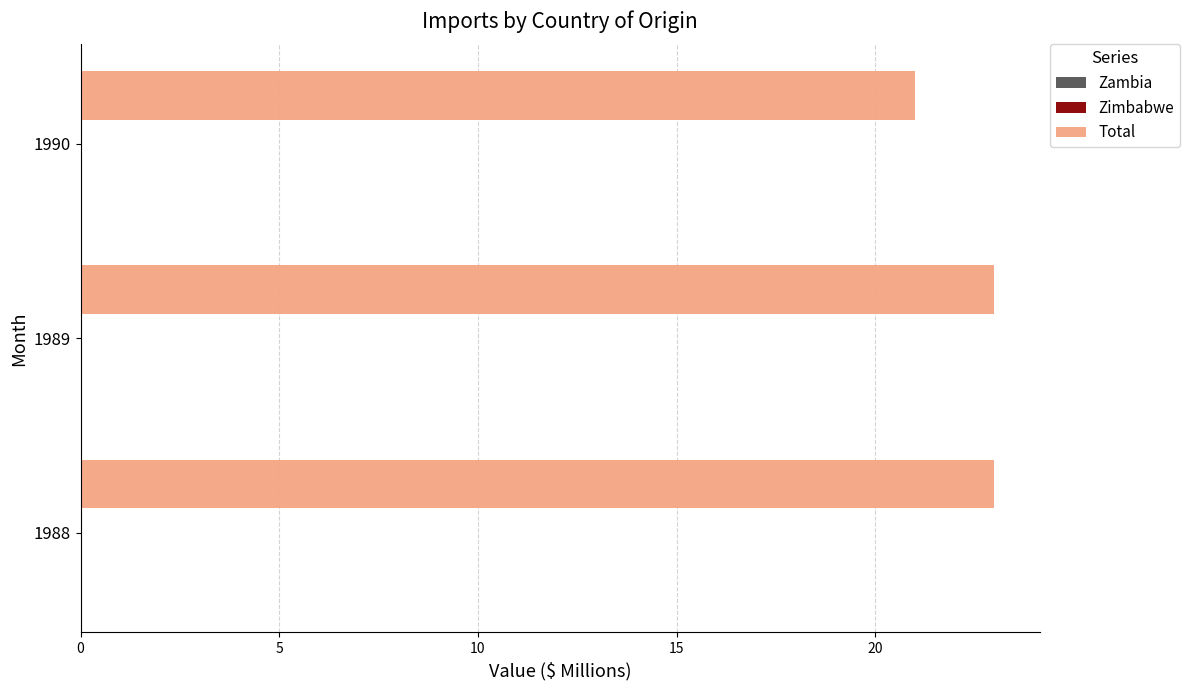

Approximately how many times larger is the value at 1990 compared to 1988?

0.9